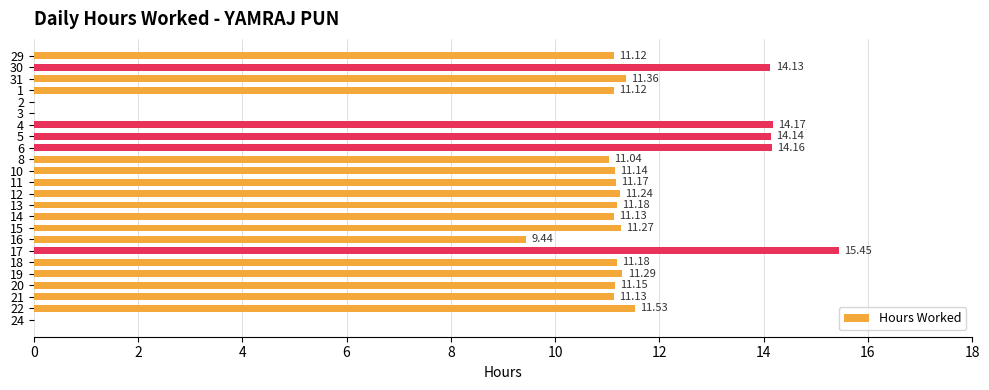

What is the sum of the values at 10 and 8?

22.2